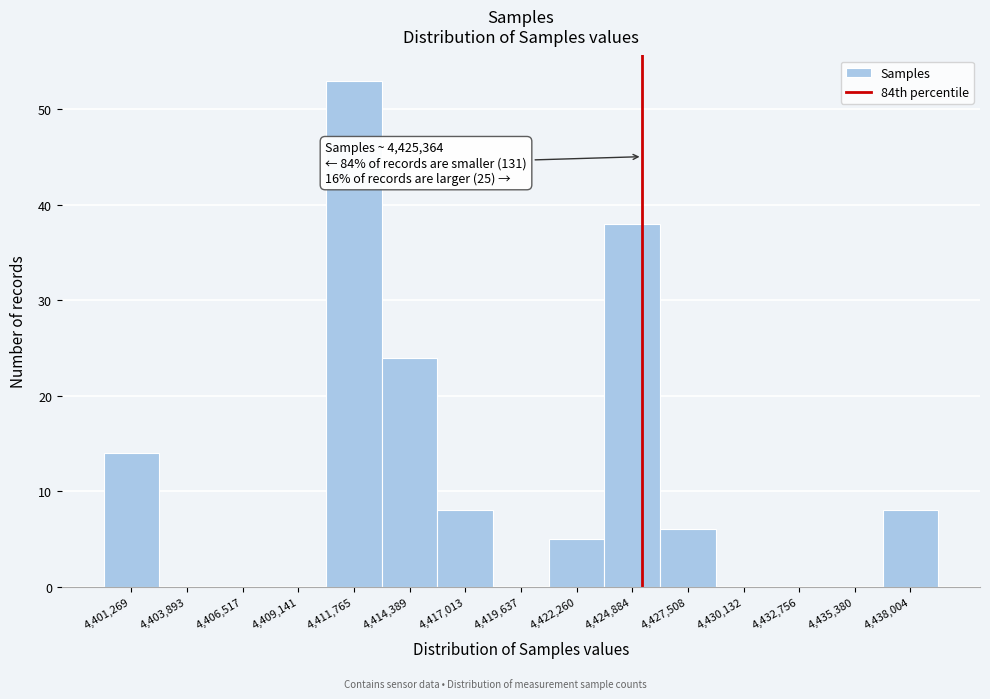

Which range on the x-axis has the tallest bar?

4410500 to 4413000